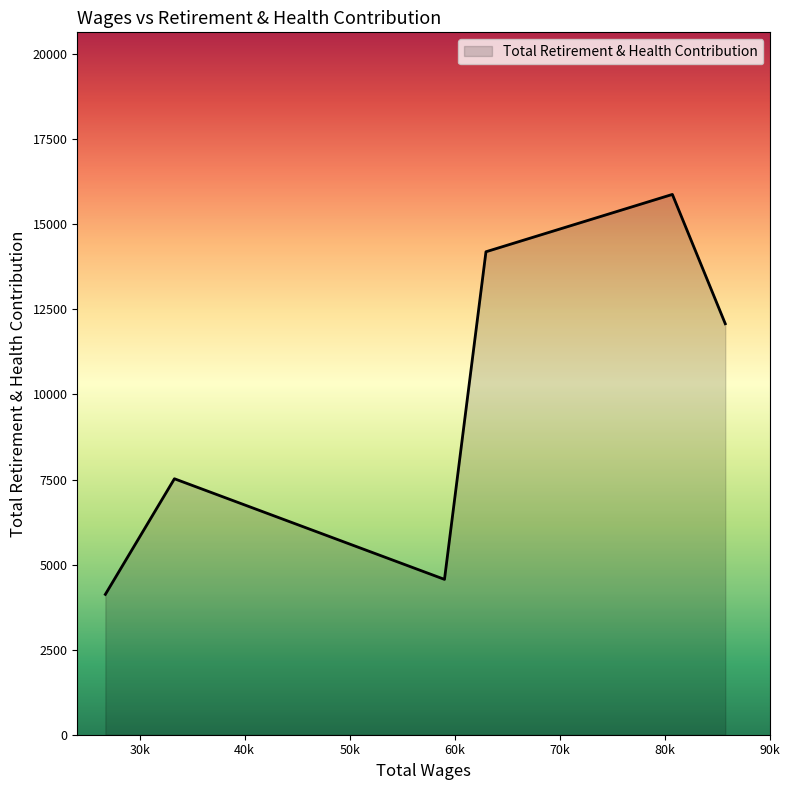

What is the smallest value displayed?

4125